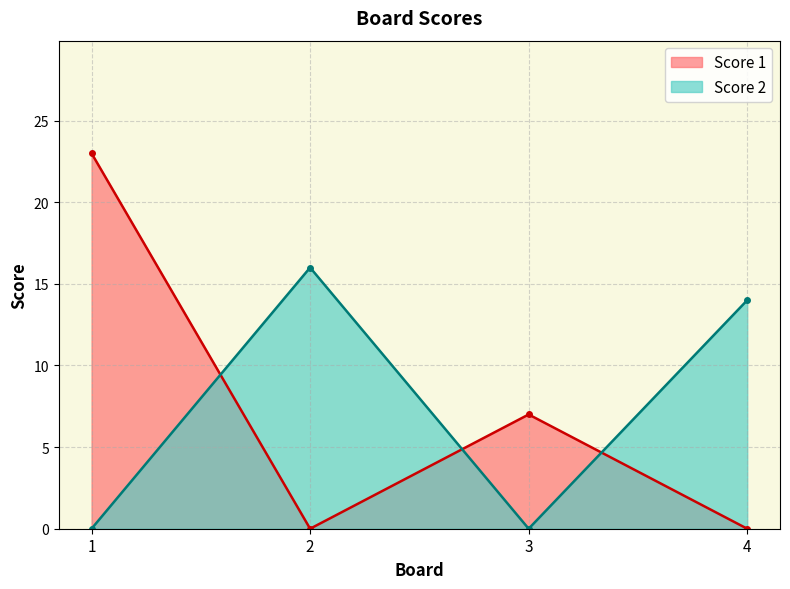

Which has a higher value, 2 or 3?

3